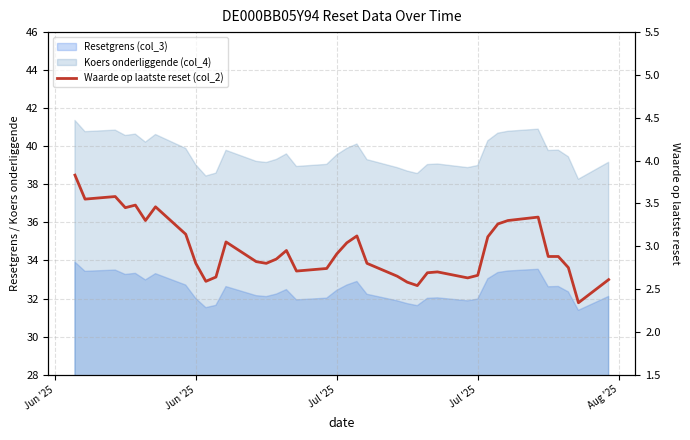

True or false: the data has more than 2 interior local peaks.

True